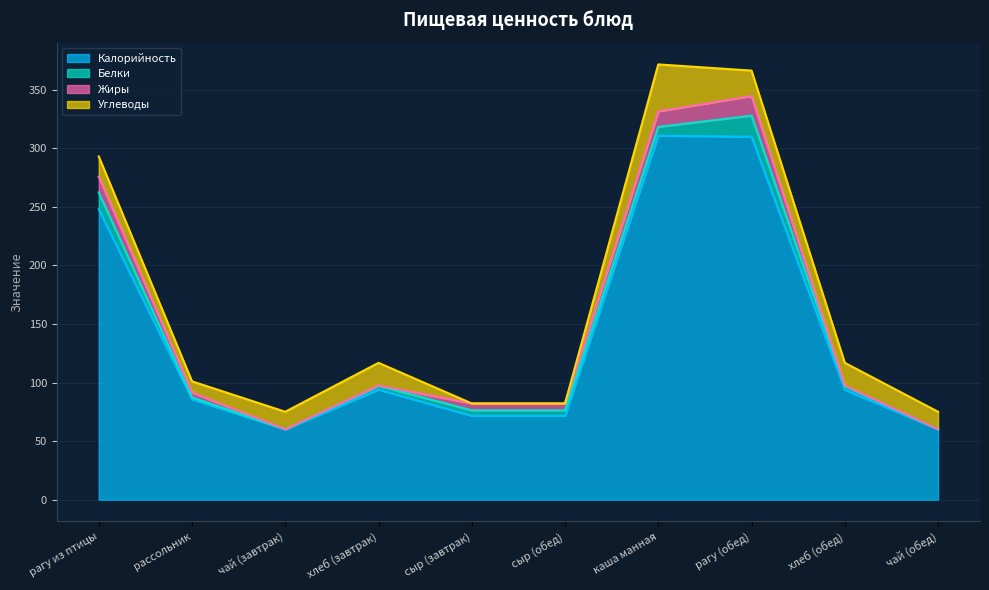

At how many categories does at least one series exceed 306?

2